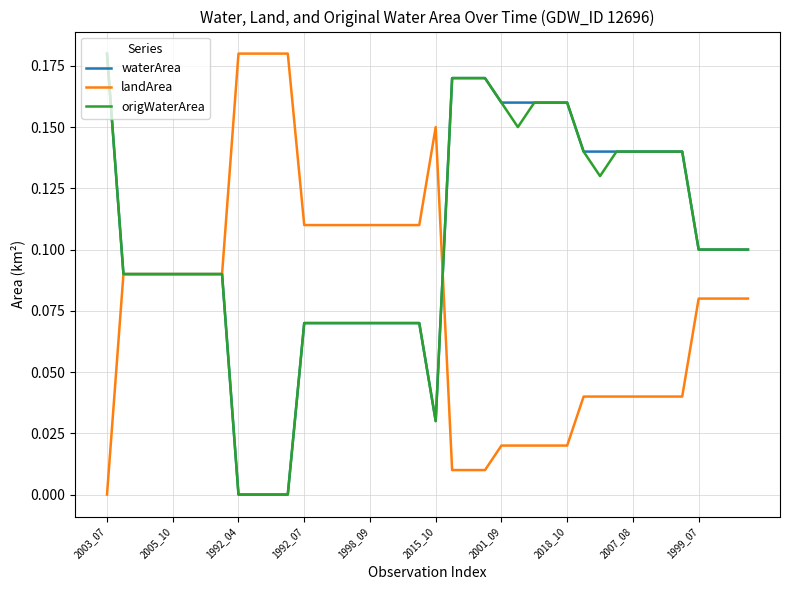

True or false: waterArea and origWaterArea intersect in this chart.

False